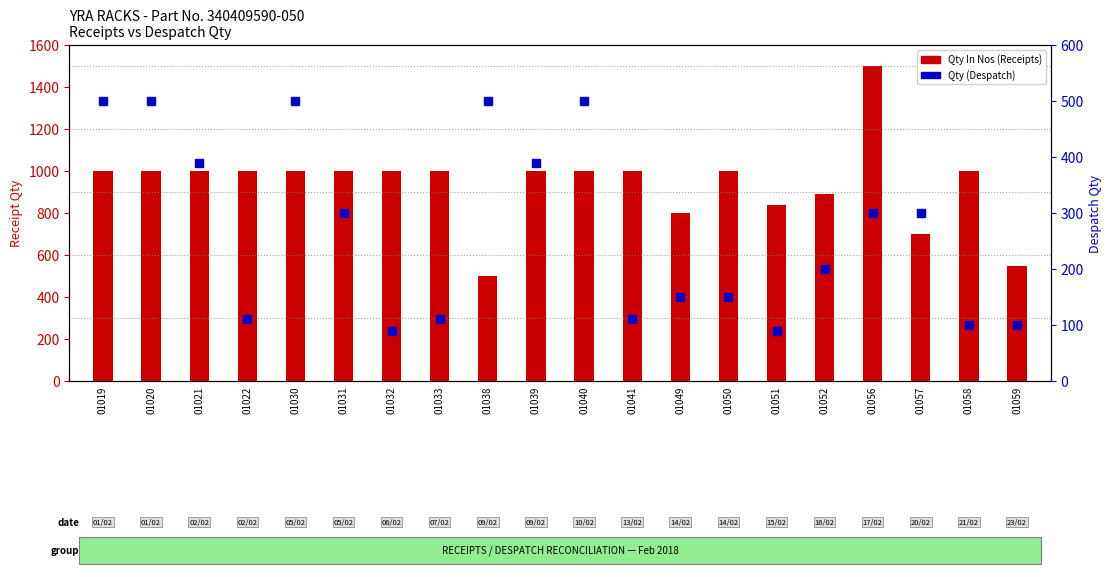

Which series has the largest Y range (max minus min)?

Qty In Nos (Receipts)